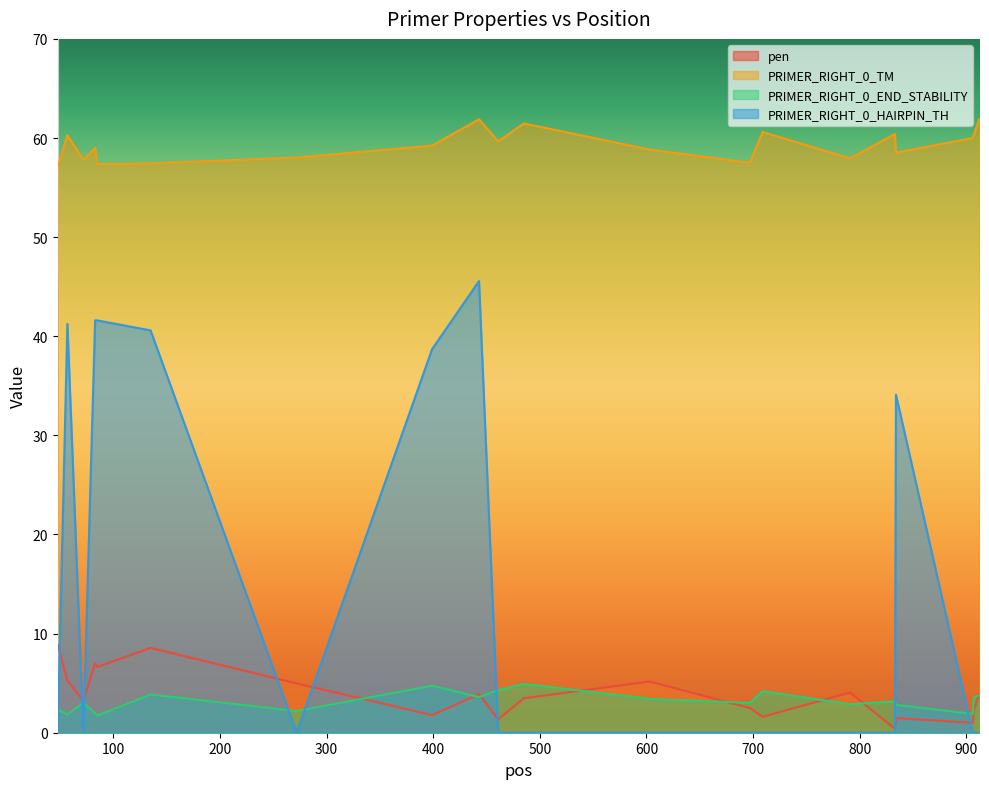

Reading right to left, what are all the values shown in this chart?

pen: 3.9	2.3	1.0	1.5	0.4	4.1	1.6	2.5	5.2	3.5	1.3	3.9	1.8	5.0	8.6	6.6	7.0	3.2	5.3	8.9
PRIMER_RIGHT_0_TM: 61.9	60.3	60.0	58.5	60.4	57.9	60.6	57.5	58.8	61.5	59.7	61.9	59.2	58.0	57.4	57.4	59.0	57.8	60.3	57.1
PRIMER_RIGHT_0_END_STABILITY: 3.8	3.6	1.9	2.8	3.2	2.9	4.2	3.0	3.4	4.9	4.3	3.6	4.8	2.2	3.9	1.7	2.0	3.0	1.9	2.3
PRIMER_RIGHT_0_HAIRPIN_TH: 0.0	0.0	0.0	34.1	0.0	0.0	0.0	0.0	0.0	0.0	0.0	45.6	38.7	0.0	40.6	41.6	41.6	0.0	41.2	0.0